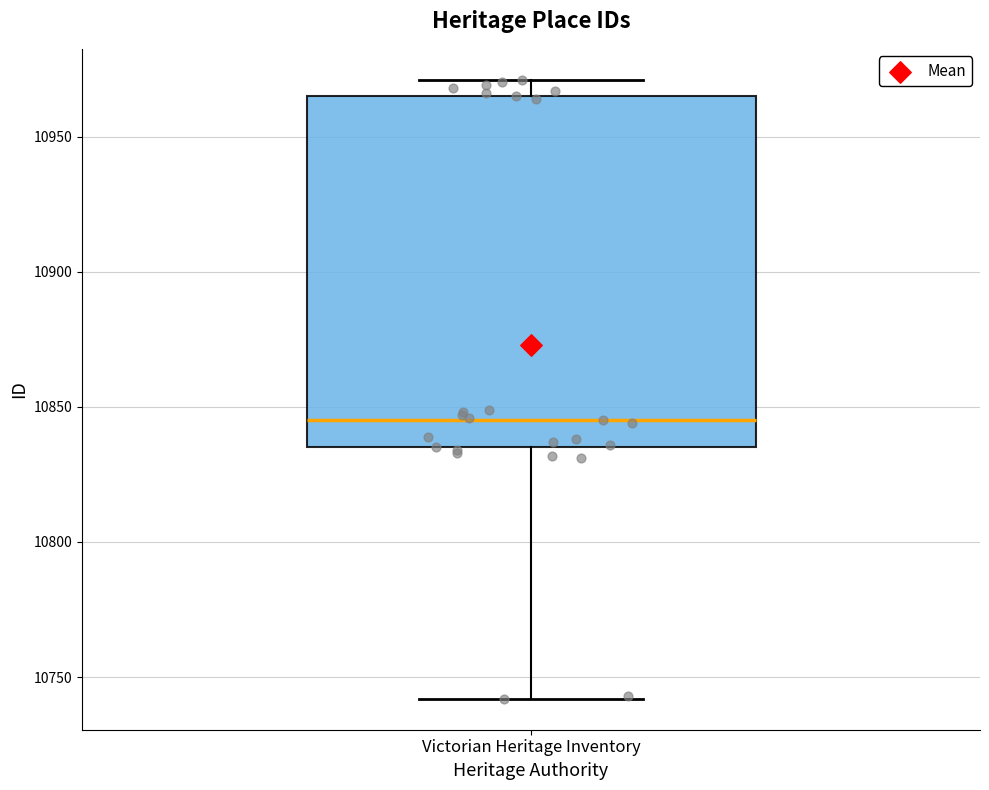

Where does the median line of the box for Victorian Heritage Inventory sit on the y-axis? The values are not printed on the chart, so give them approximately, as read against the axis.

10845